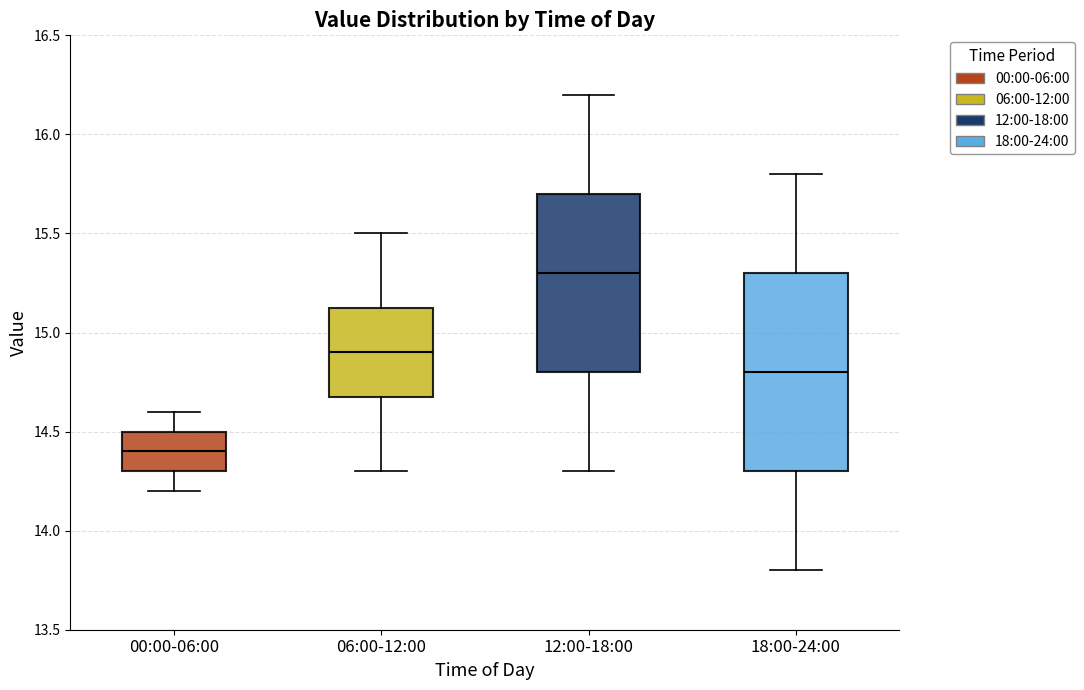

Which box's median line is the lowest?

00:00-06:00